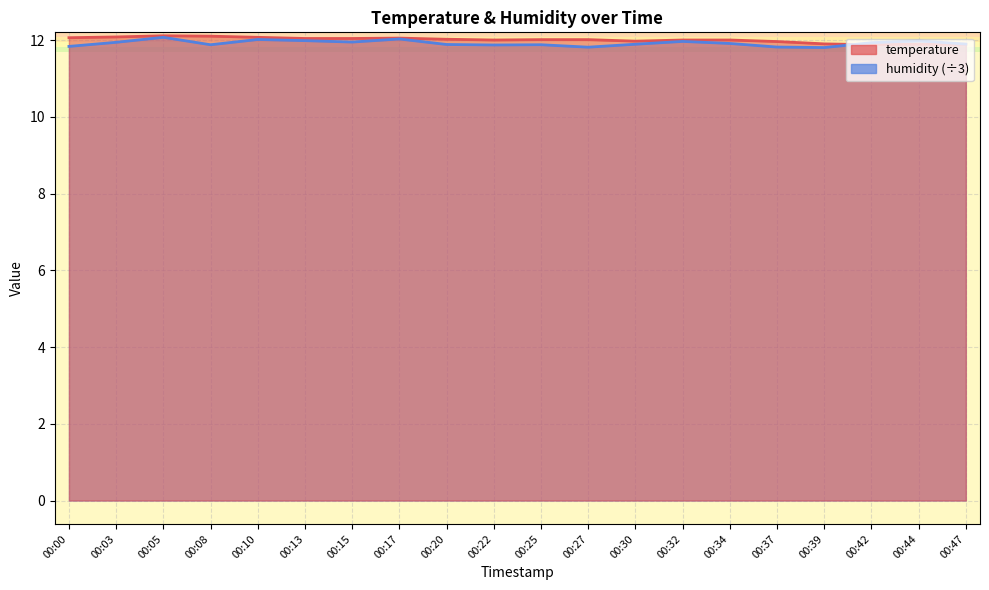

What are all the series names shown in the legend?

temperature, humidity